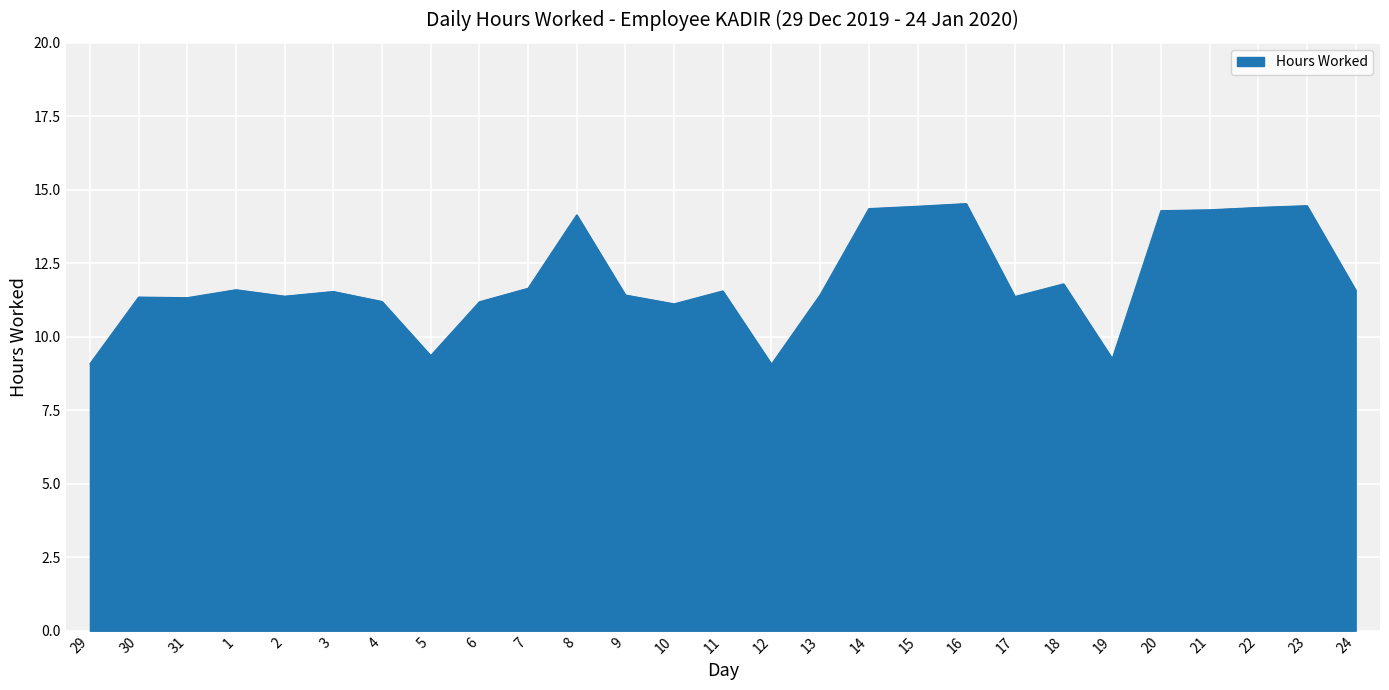

Where does the data first go above 11?

30